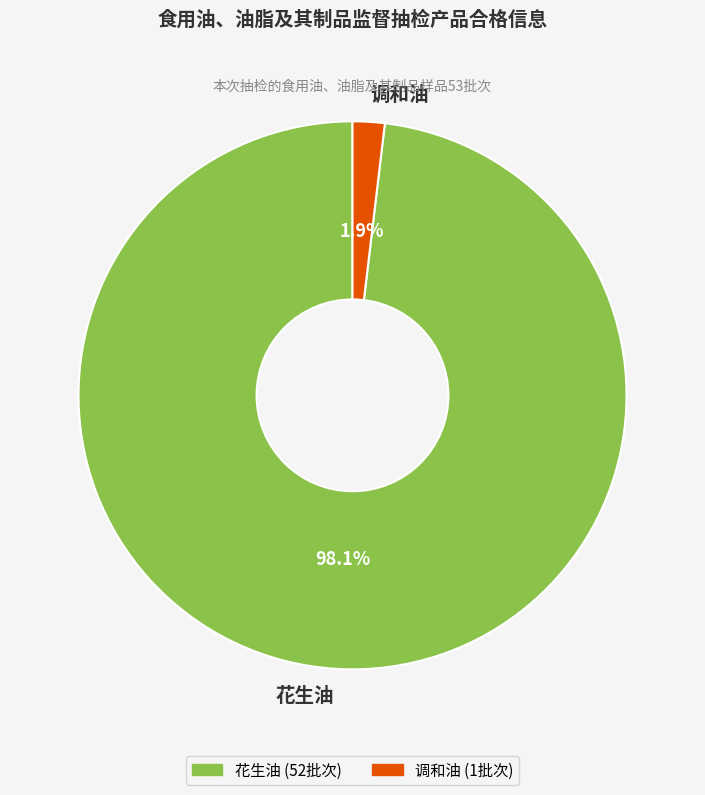

Is it true that 花生油 is 98% of the pie?

True